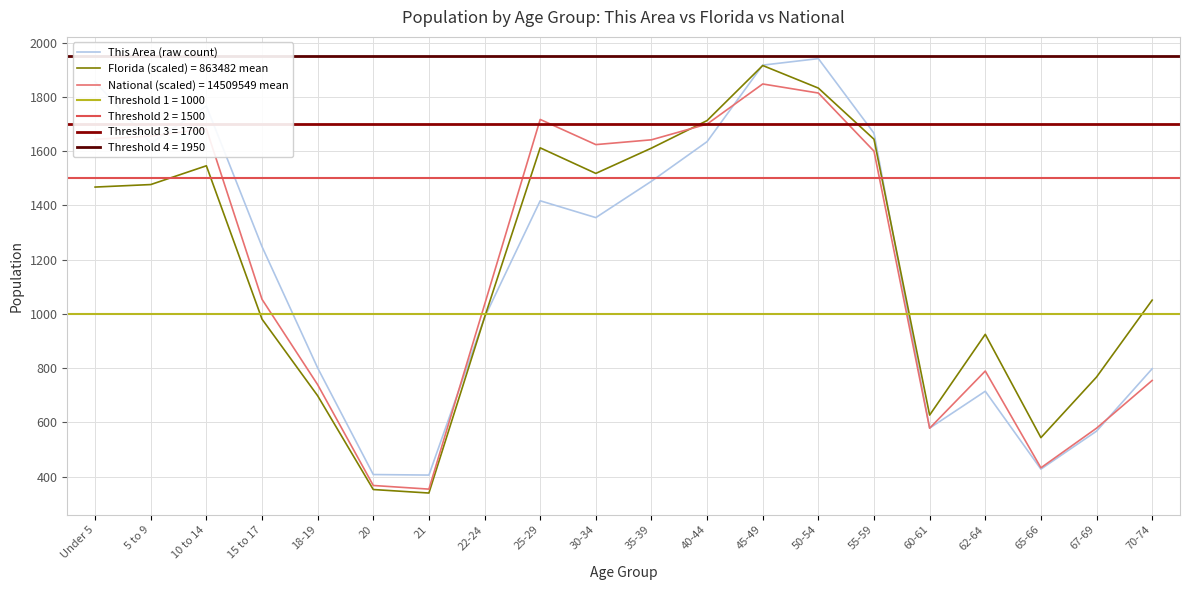

What is the label of the 4th point from the right?

62-64